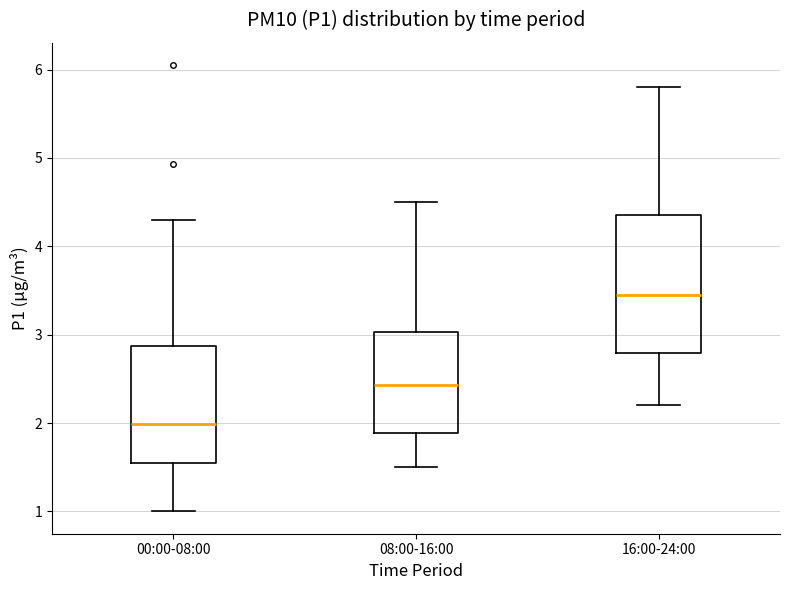

Where is the lower edge of the box for 00:00-08:00 on the y-axis? The values are not printed on the chart, so give them approximately, as read against the axis.

1.5